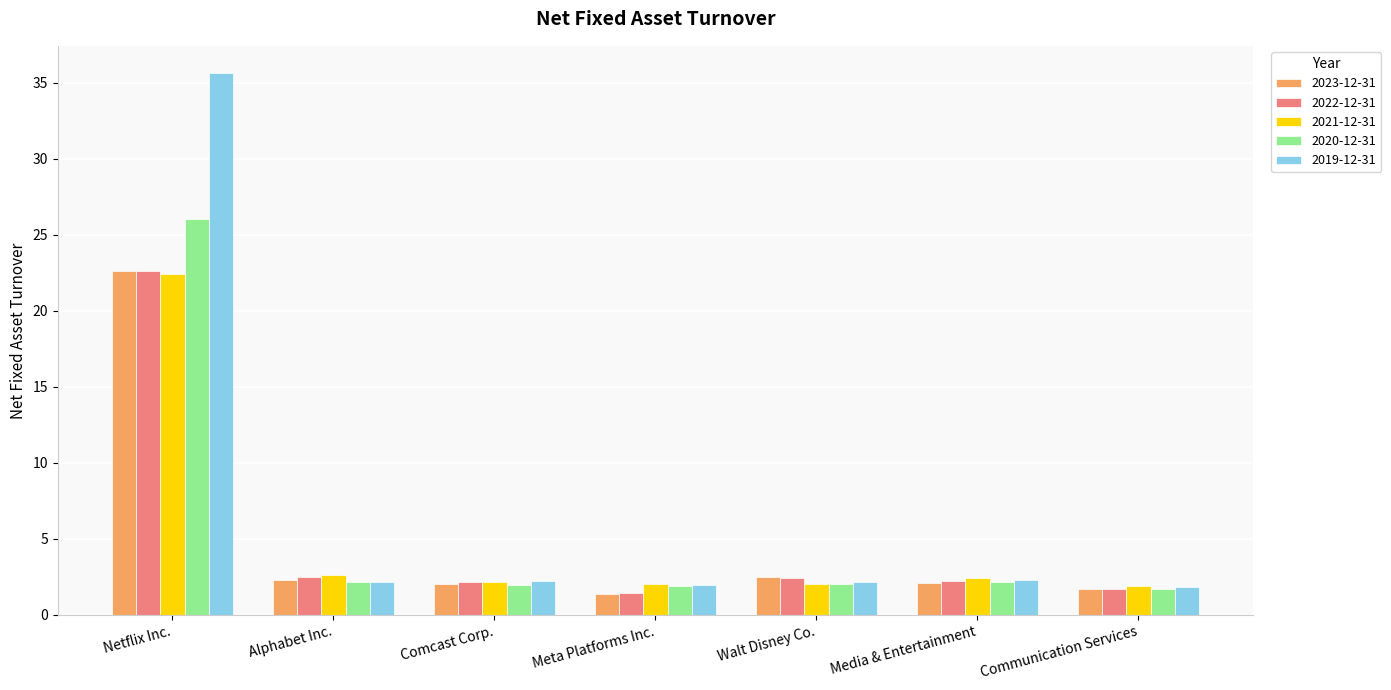

What is the label of the 1st bar from the right?

Communication Services